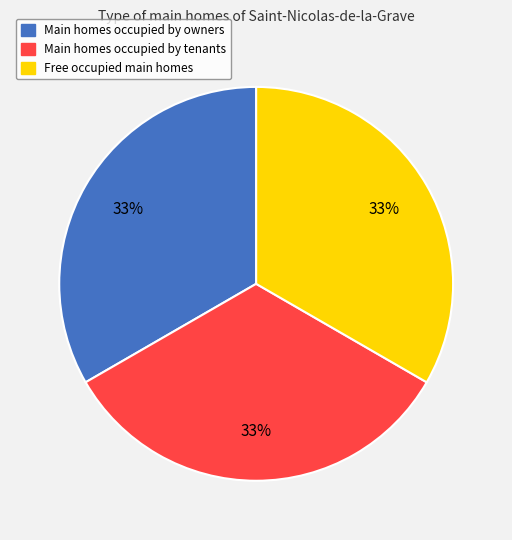

How many slices are in this pie chart?

3